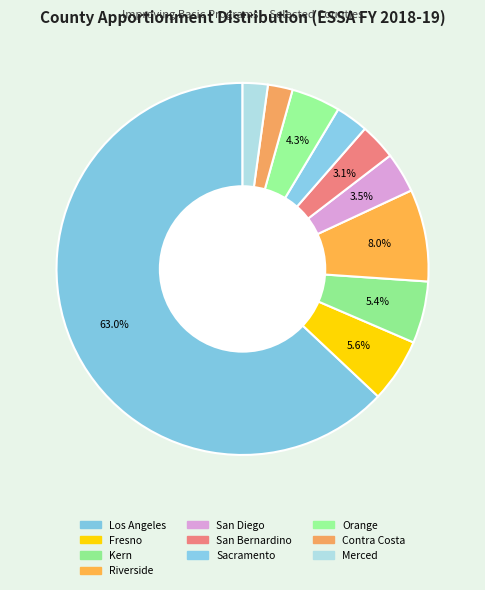

What is the smallest slice in the pie chart?

Contra Costa